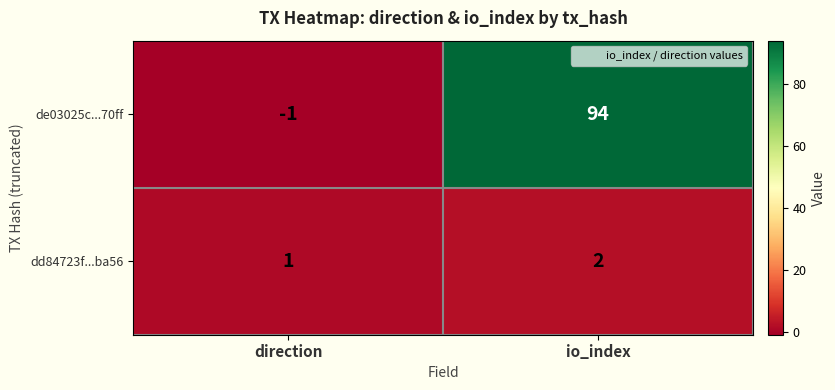

At which category is the sum across all series the highest?

io_index